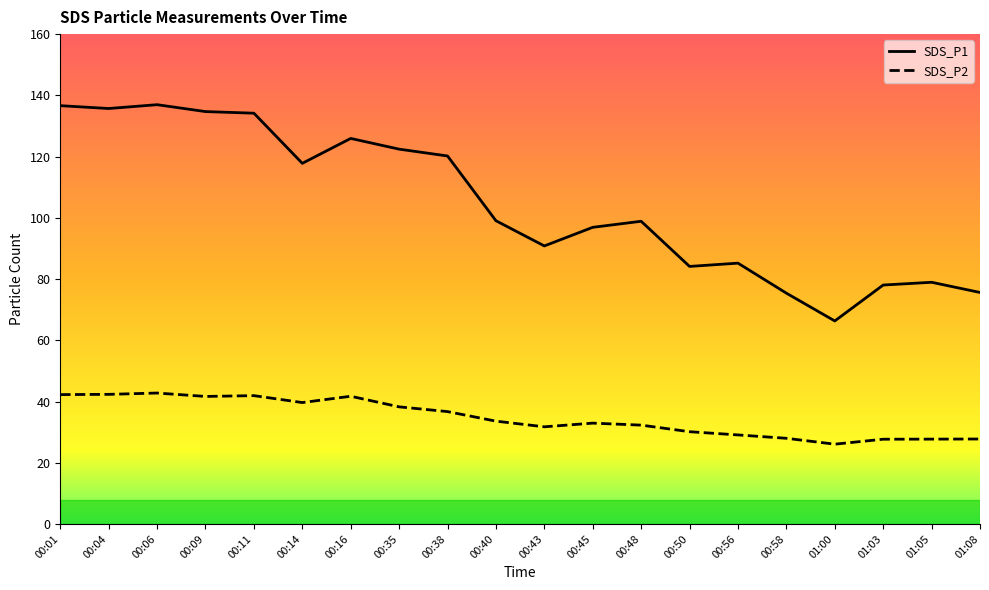

Count the number of data series in this chart.

2